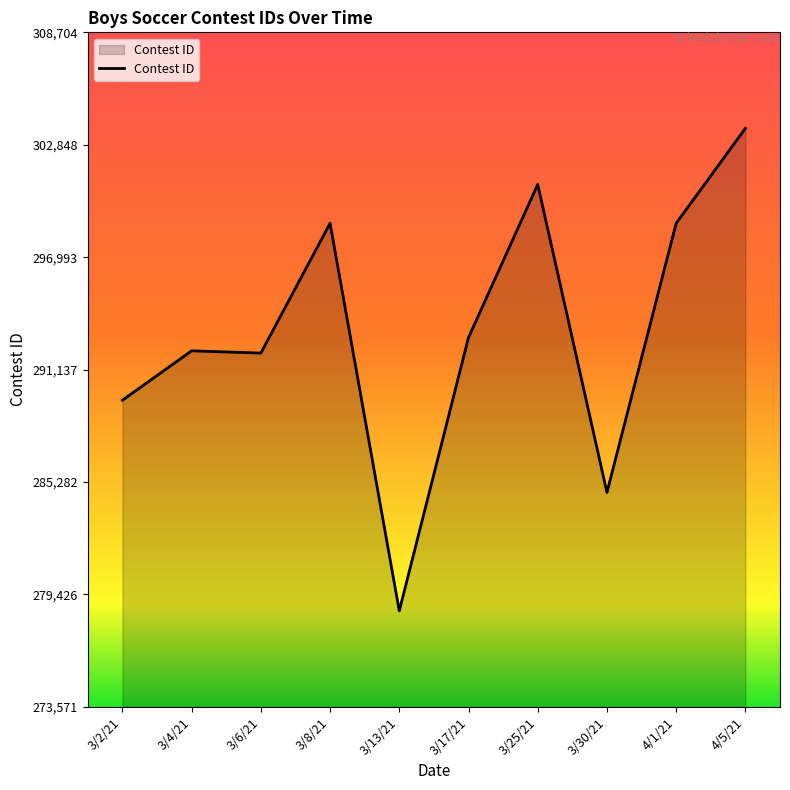

What is the minimum value shown in the chart?

278571